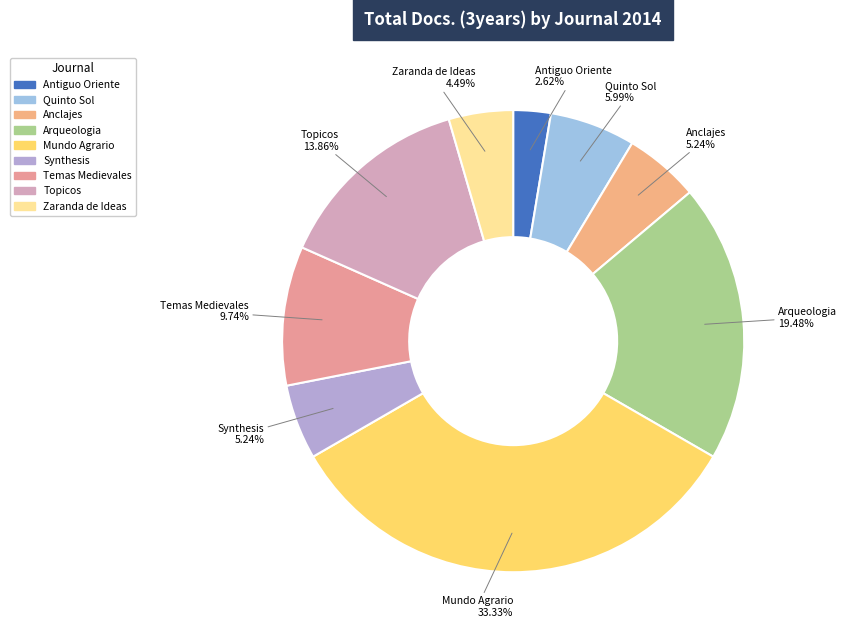

Approximately how many times larger is the value at Quinto Sol compared to Temas Medievales?

0.6